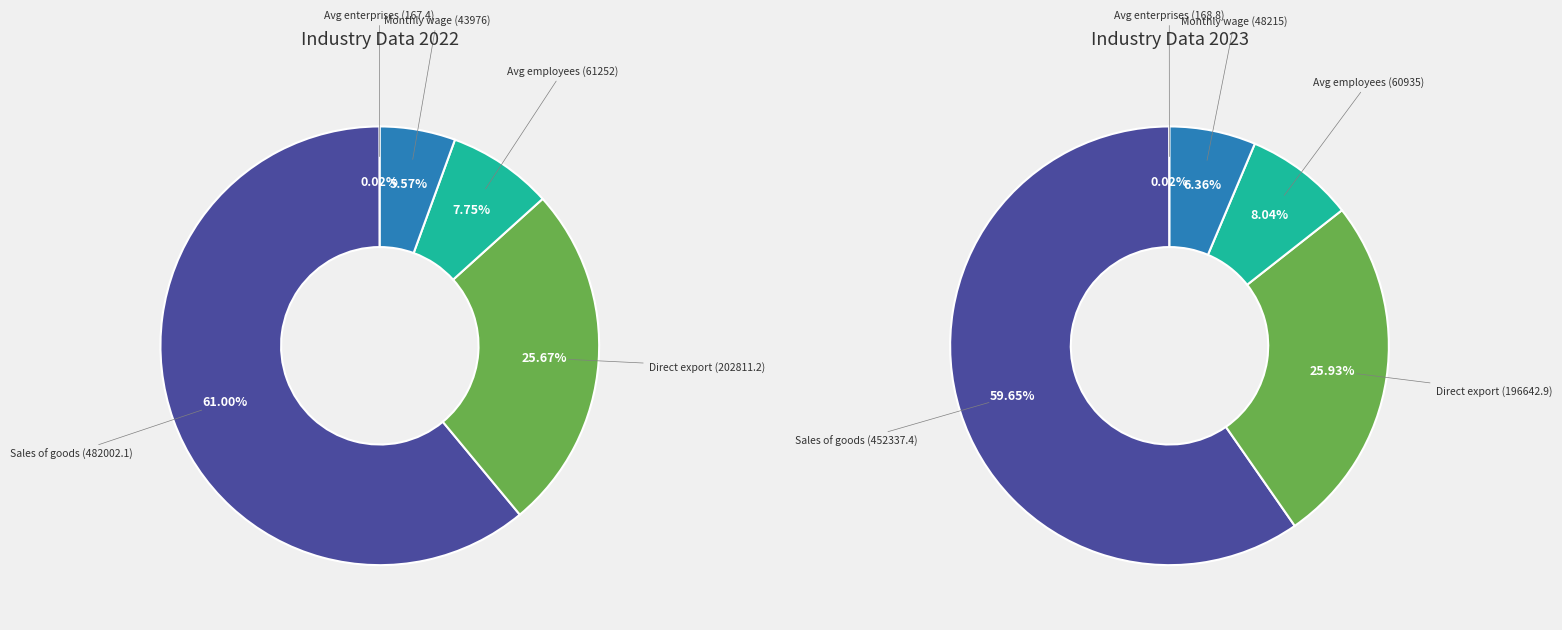

Do Average gross monthly wage (CZK) and Average registered employees together represent more than half of the pie?

No